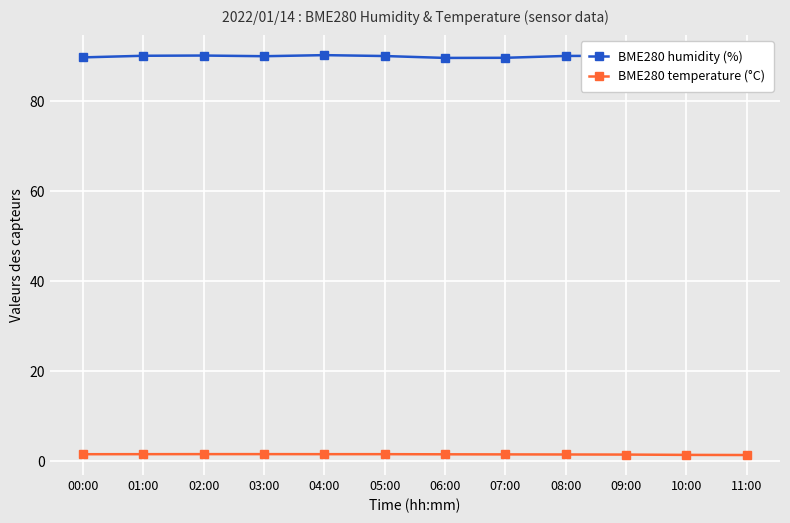

What is the maximum value shown in the chart?

90.2